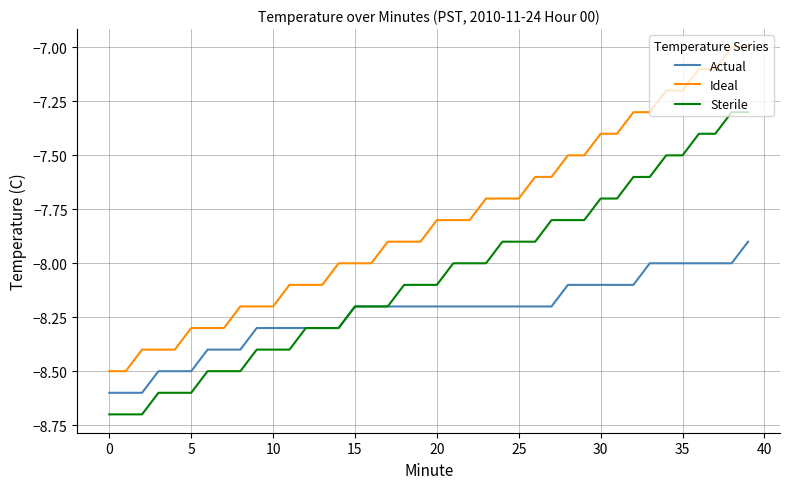

True or false: Ideal and Sterile cross at least once.

False